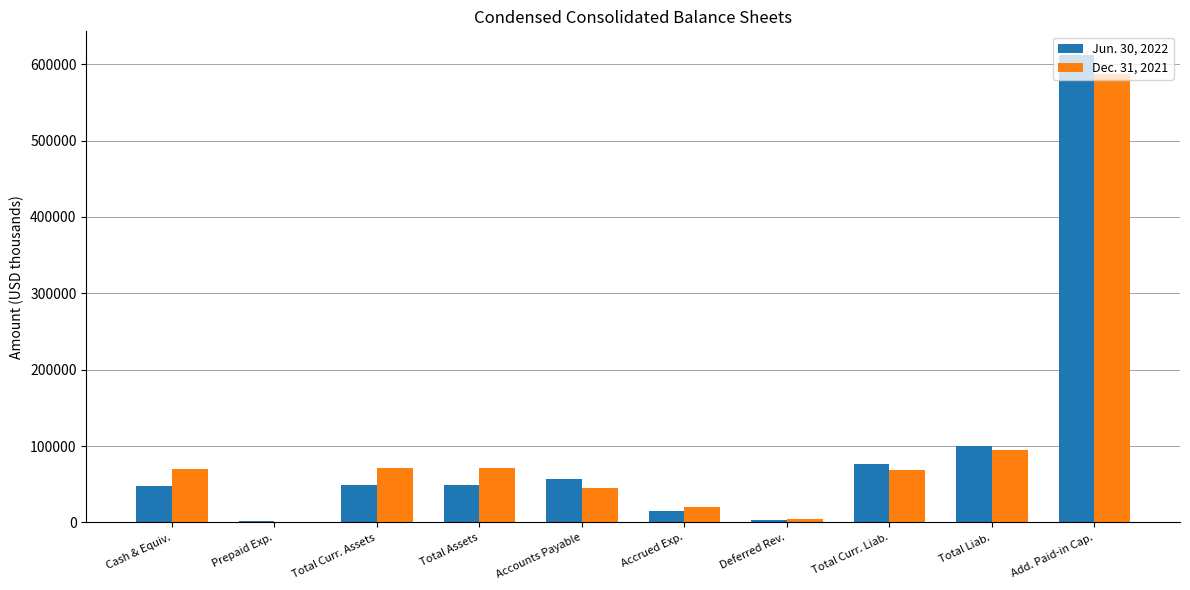

The value of Jun. 30, 2022 at Total Curr. Liab. is 128475. True or false?

False